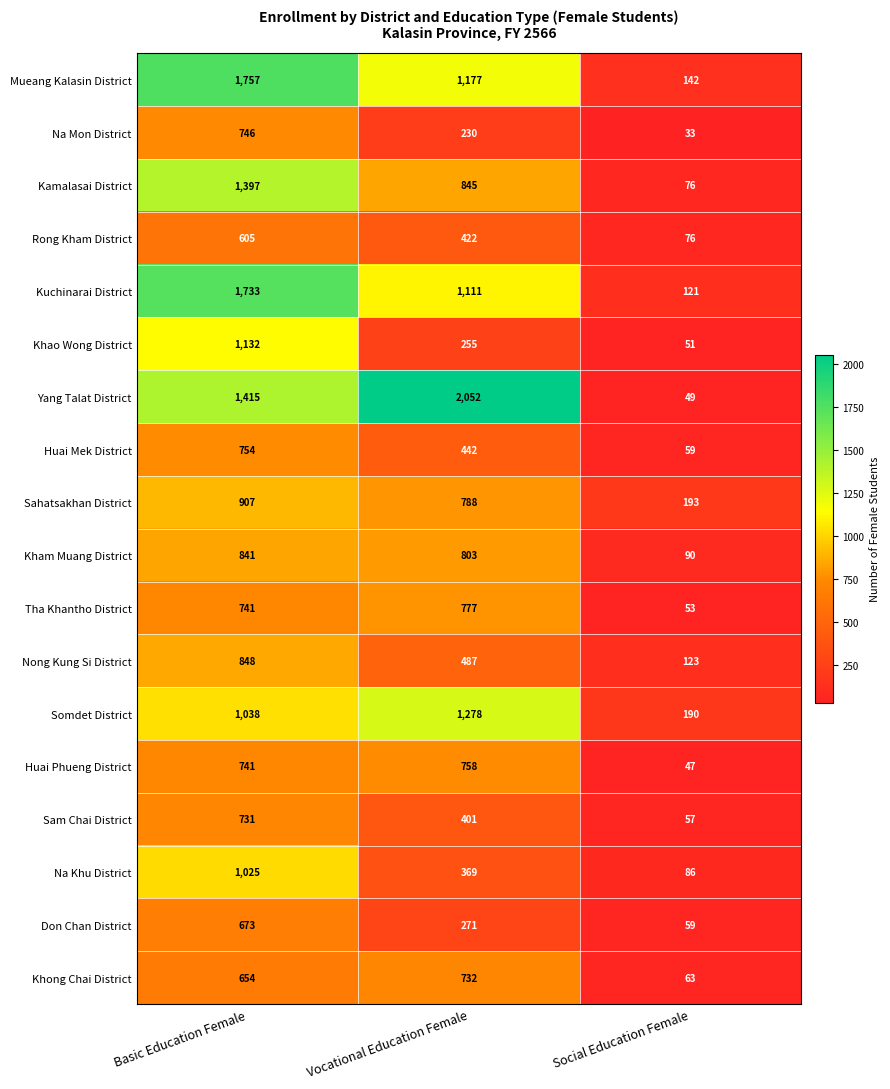

List the series in order of their peak value, lowest first.

Rong Kham District, Don Chan District, Sam Chai District, Khong Chai District, Na Mon District, Huai Mek District, Huai Phueng District, Tha Khantho District, Kham Muang District, Nong Kung Si District, Sahatsakhan District, Na Khu District, Khao Wong District, Somdet District, Kamalasai District, Kuchinarai District, Mueang Kalasin District, Yang Talat District